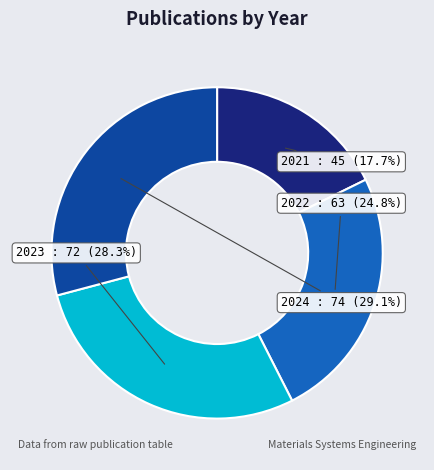

Is there any slice that represents more than half of the pie?

No